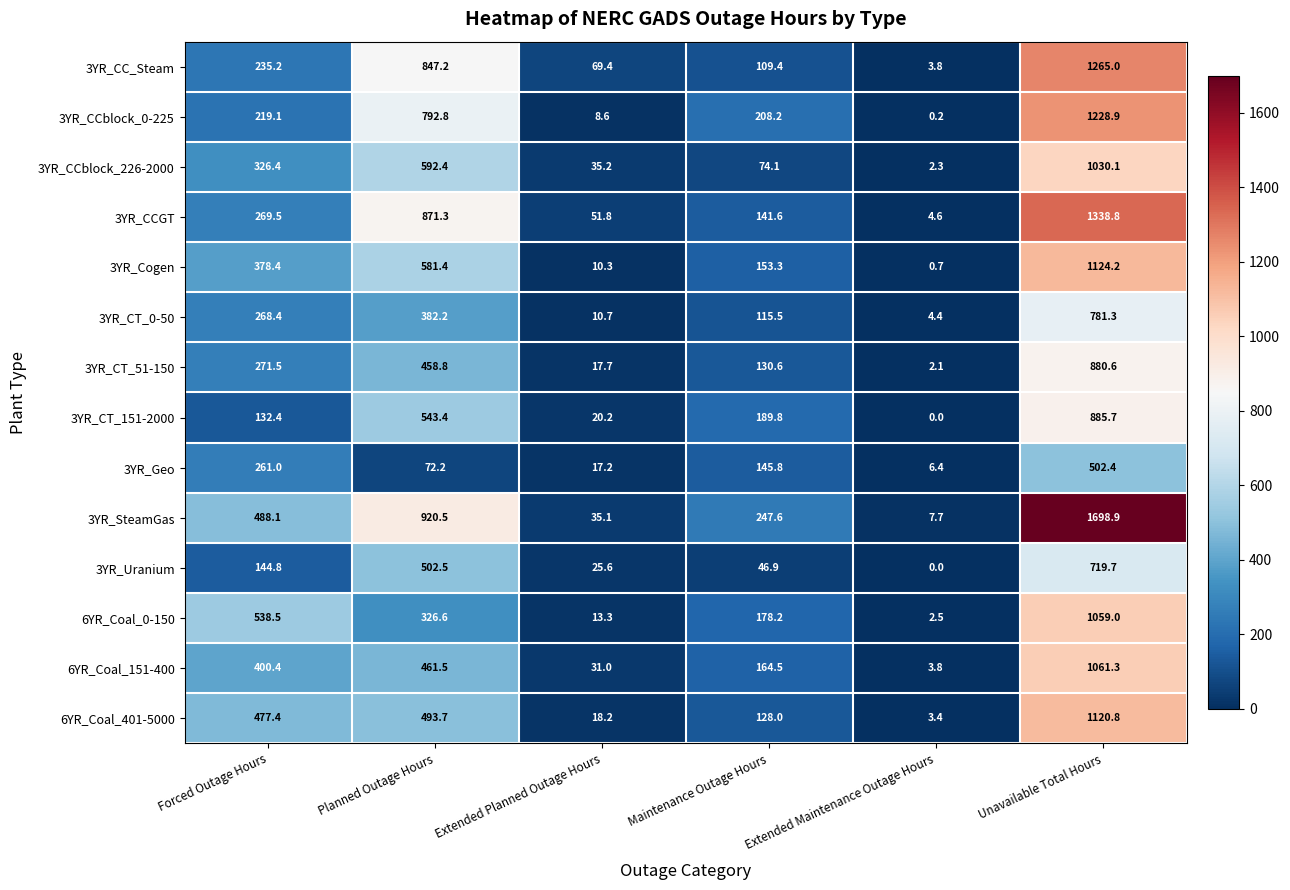

What is the total value across all series at Extended Planned Outage Hours?

364.3